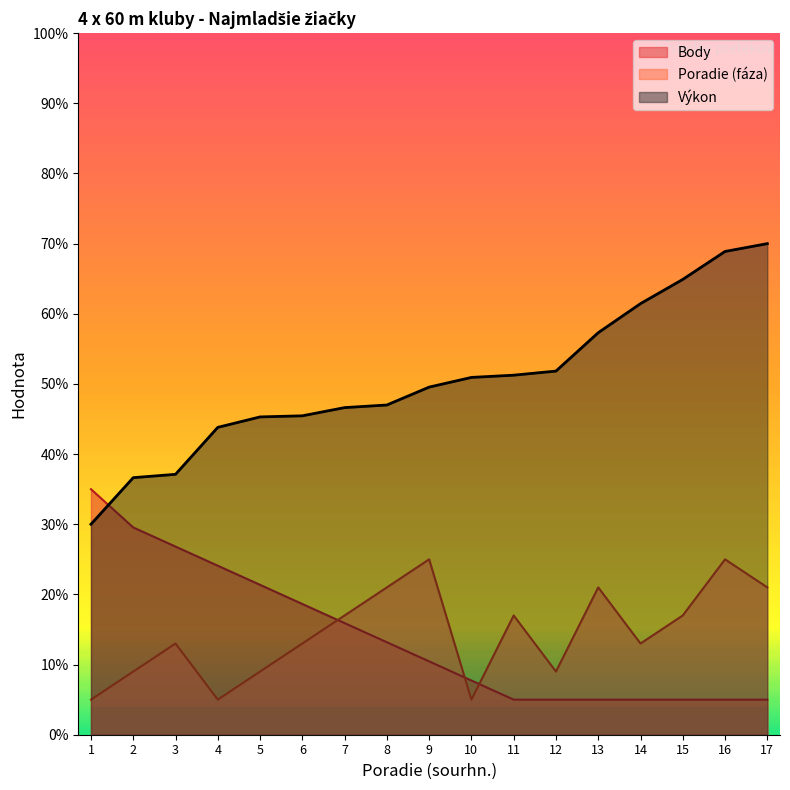

At which label is Výkon closest to 50?

9